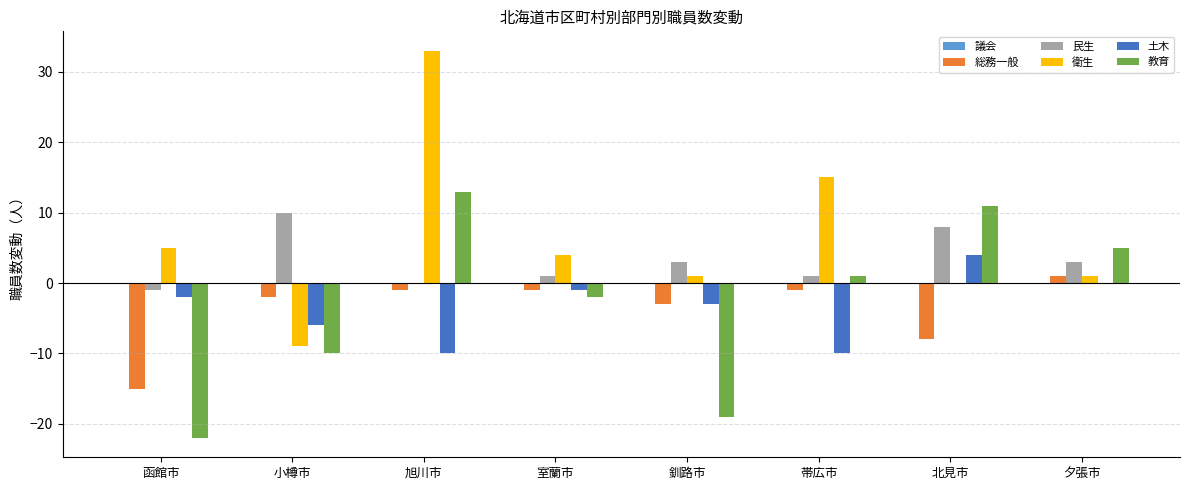

Where is 教育 nearest to the value -4?

室蘭市